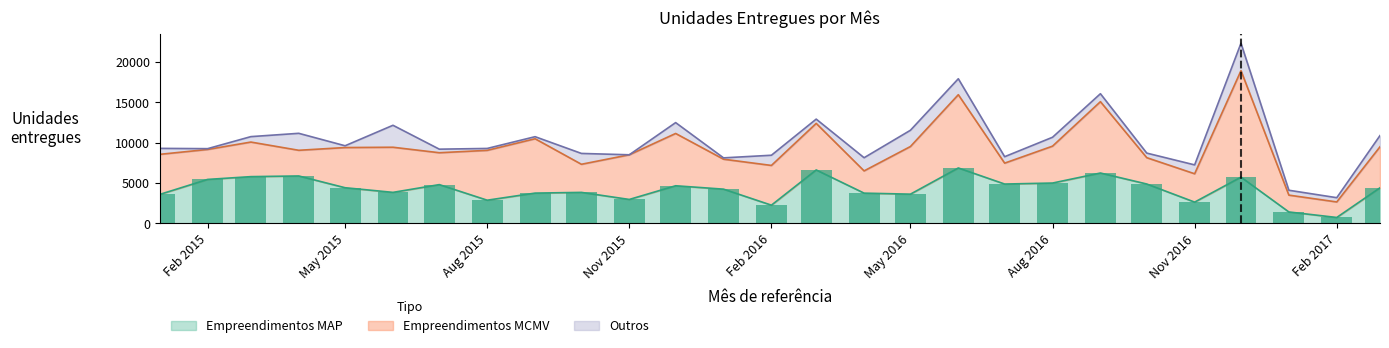

The value of Outros at 2017-02 is 527. True or false?

True